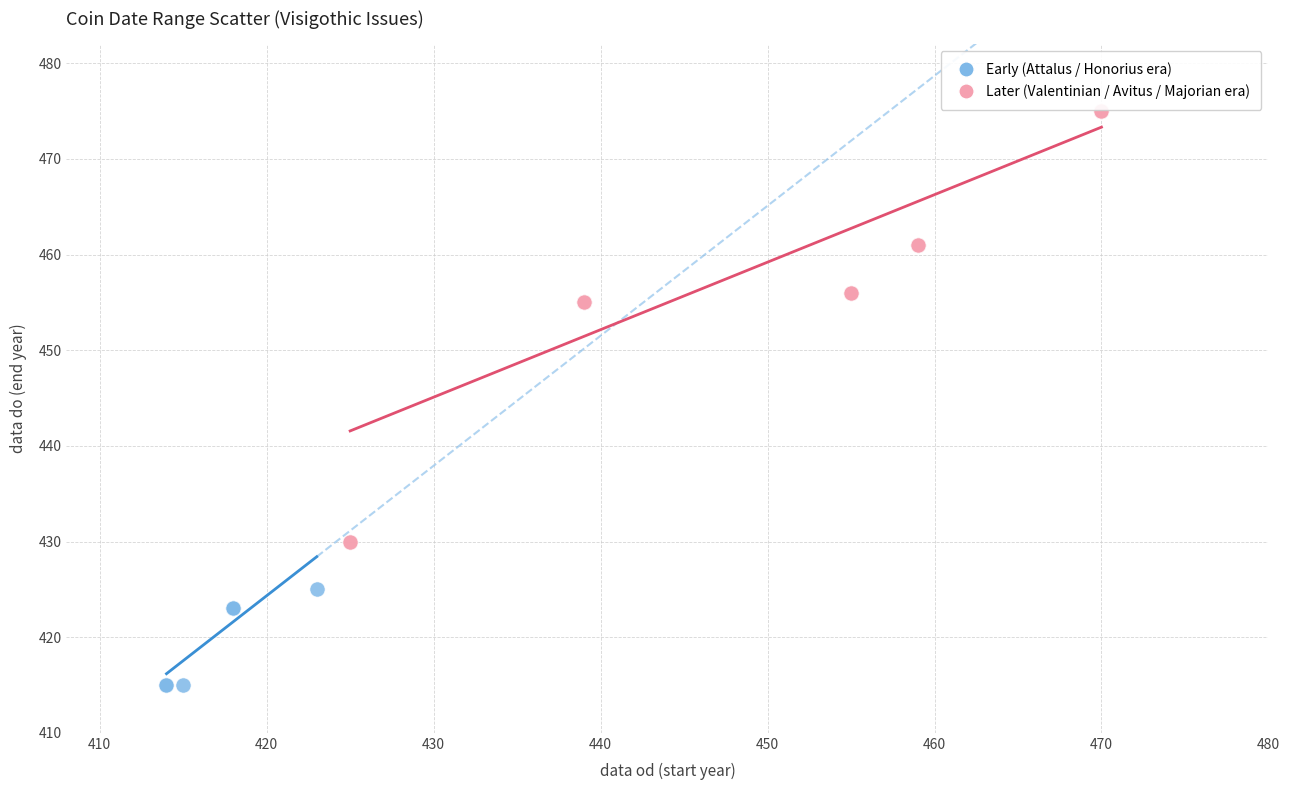

Which series reaches the minimum Y coordinate?

Early (Attalus / Honorius era)